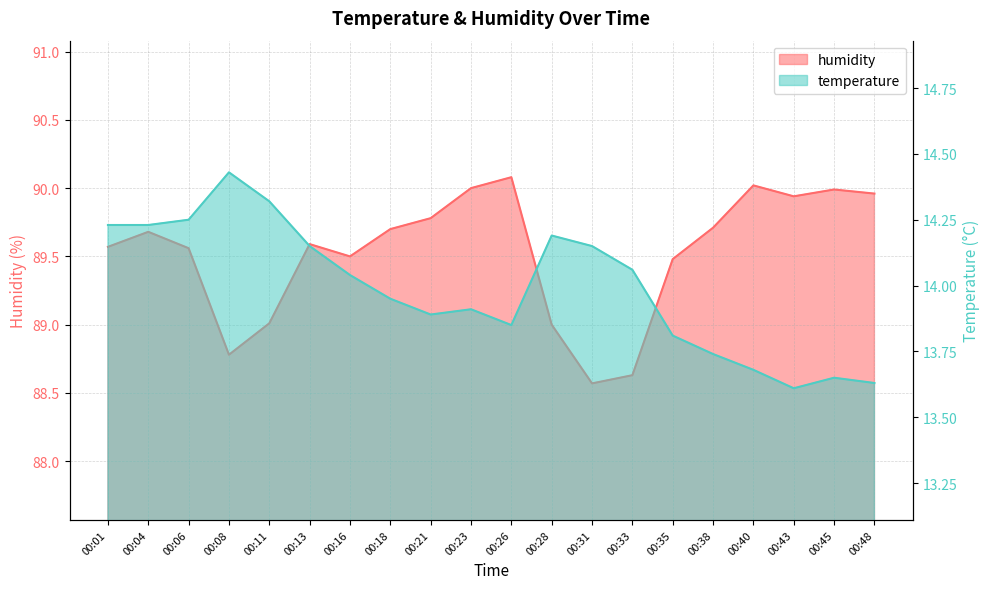

True or false: temperature and humidity cross at least once.

False